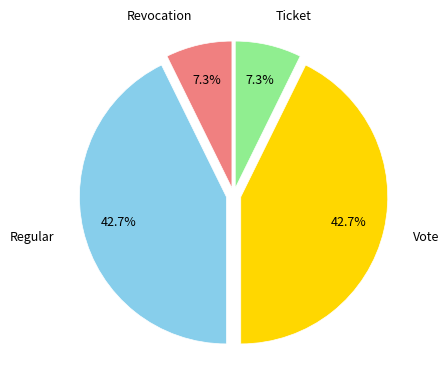

To the nearest percent, what is the difference between the largest and smallest slice percentages?

35%